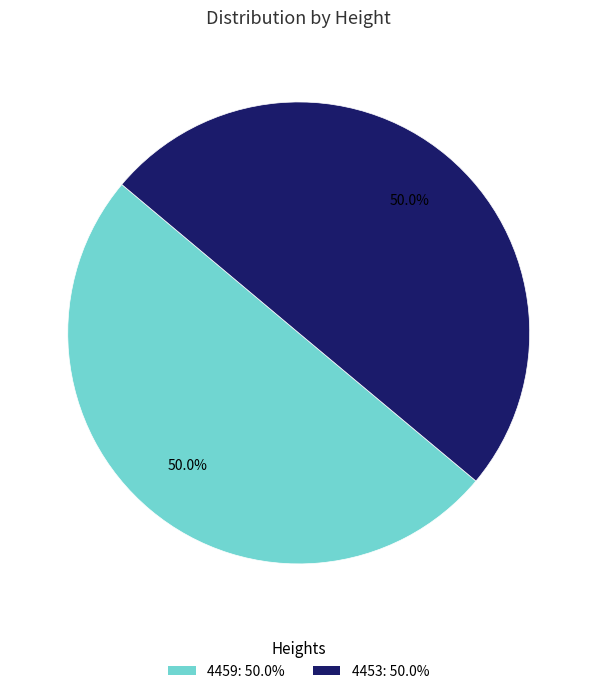

Approximately how many times larger is the value at 4459 compared to 4453?

1.0